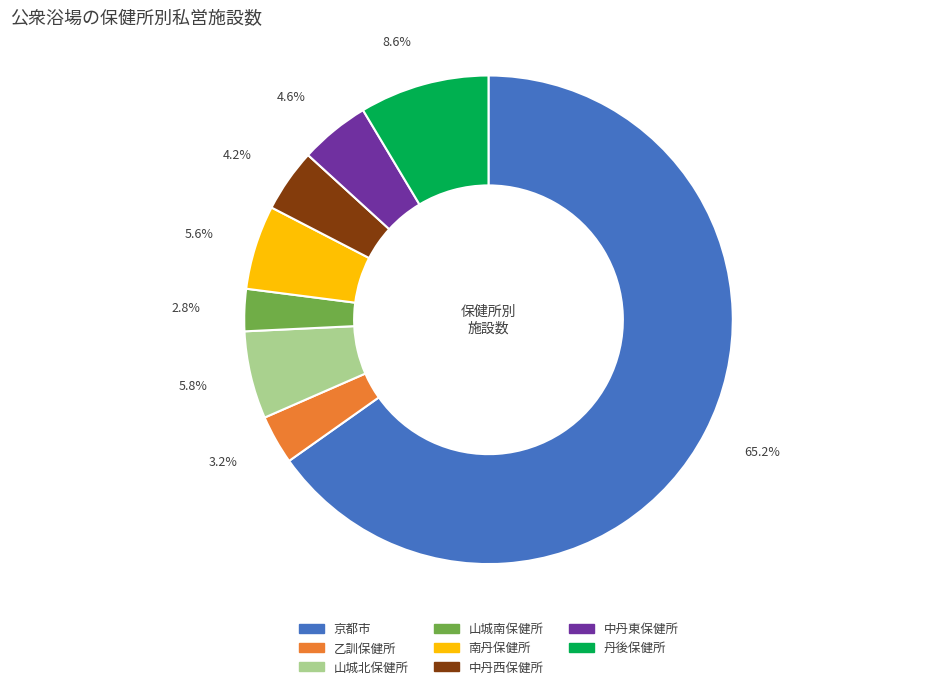

How many segments does this pie chart have?

8